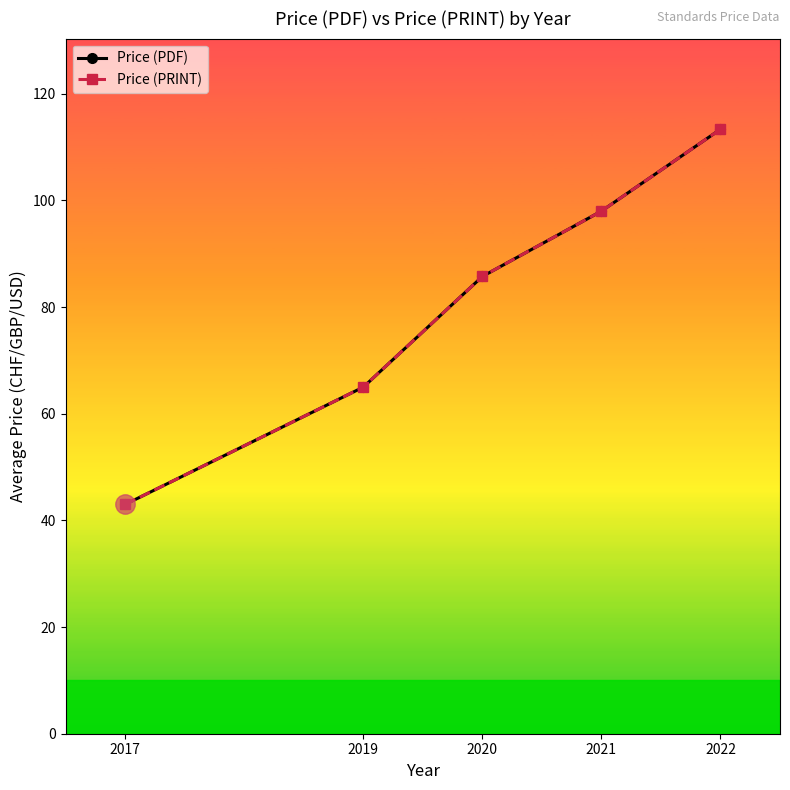

True or false: Price (PRINT) has a value of 98.7 at 2019.

False